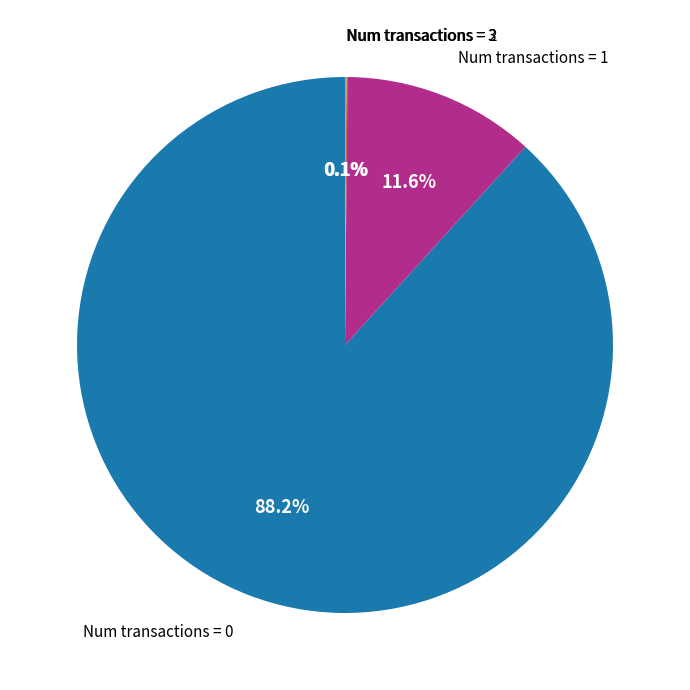

Does any single category account for the majority?

Yes